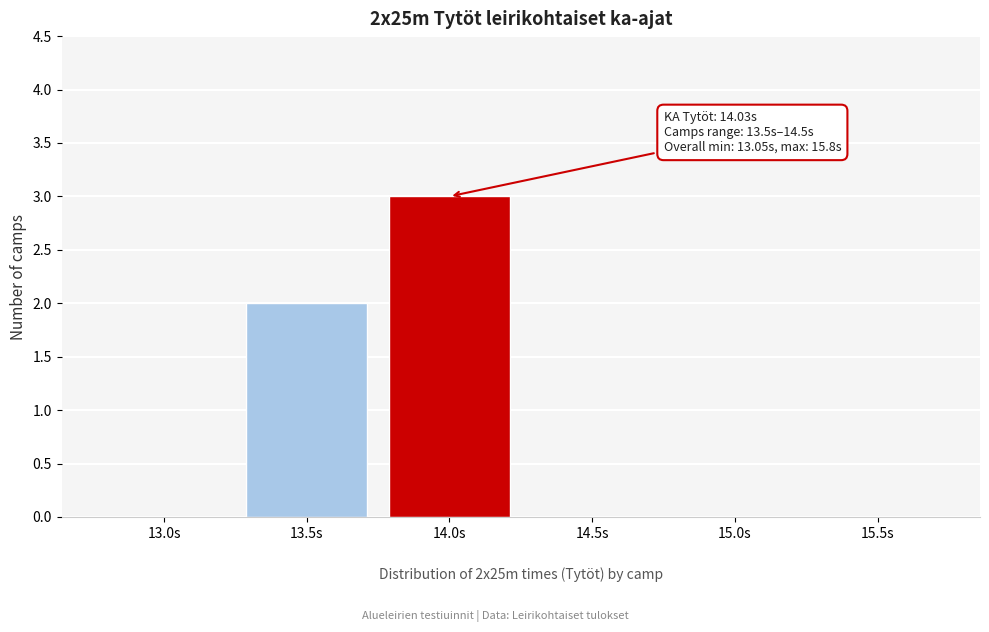

Reading left to right, what are all the values shown in this chart?

13.0s=0	13.5s=2	14.0s=3	14.5s=0	15.0s=0	15.5s=0